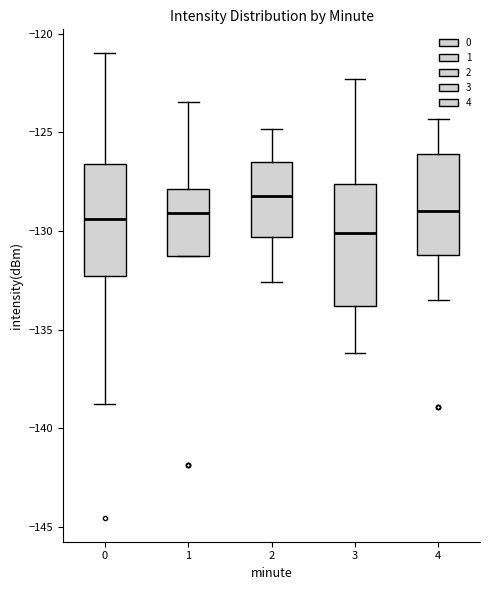

Reading left to right, transcribe this box plot: for each box, give where its median line is, the range the box spans, and where its two whiskers end, as read against the y-axis. The values are not printed on the chart, so give them approximately, as read against the axis.

0: median -129.5, box -132.5 to -126.5, whiskers -139.0 to -121.0
1: median -129.0, box -131.0 to -128.0, whiskers -131.5 to -123.5
2: median -128.0, box -130.5 to -126.5, whiskers -132.5 to -125.0
3: median -130.0, box -134.0 to -127.5, whiskers -136.0 to -122.5
4: median -129.0, box -131.0 to -126.0, whiskers -133.5 to -124.5